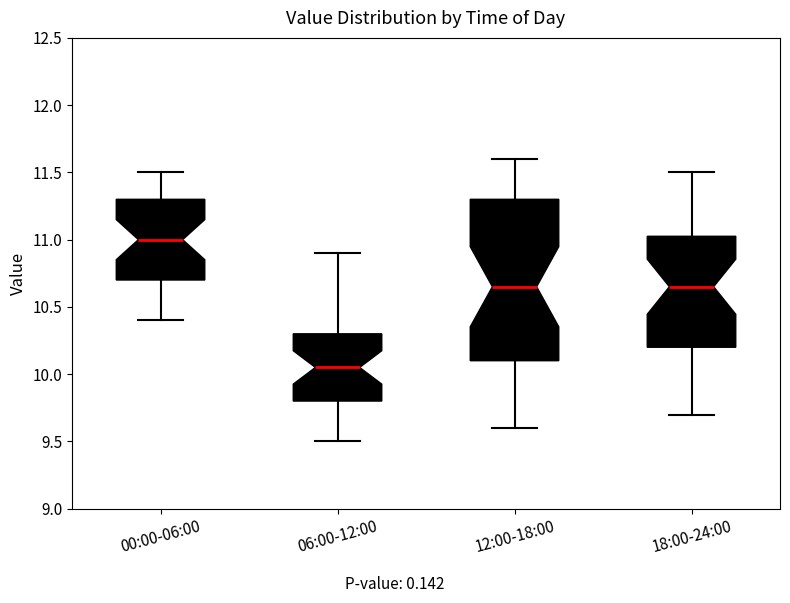

Where is the lower edge of the box for 00:00-06:00 on the y-axis? The values are not printed on the chart, so give them approximately, as read against the axis.

10.70